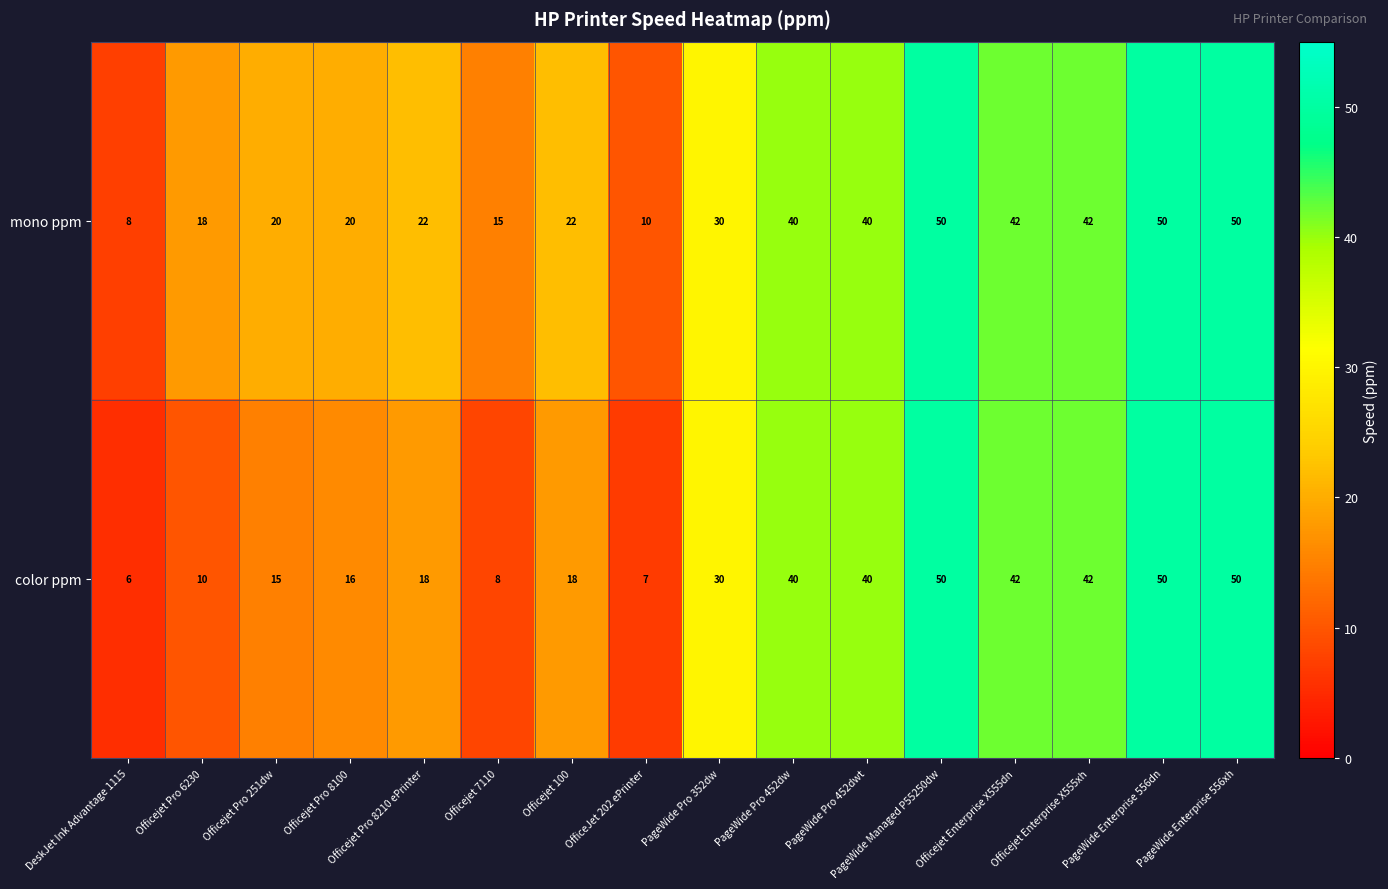

The value of color ppm at DeskJet Ink Advantage 1115 is 6. True or false?

True